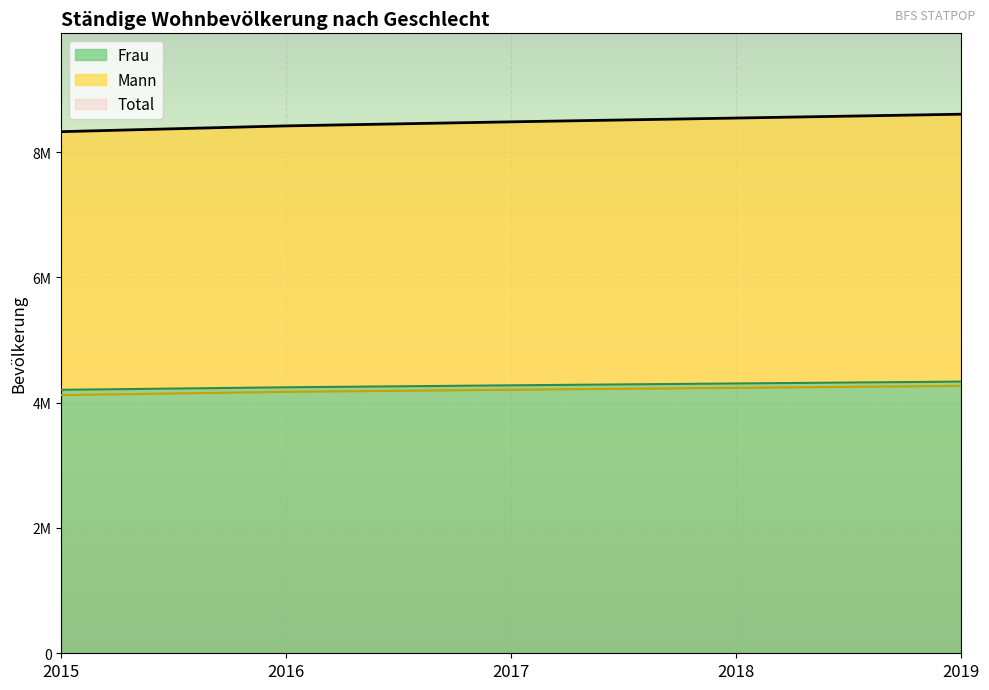

True or false: Frau has a value of 4246113 at 2016.

True